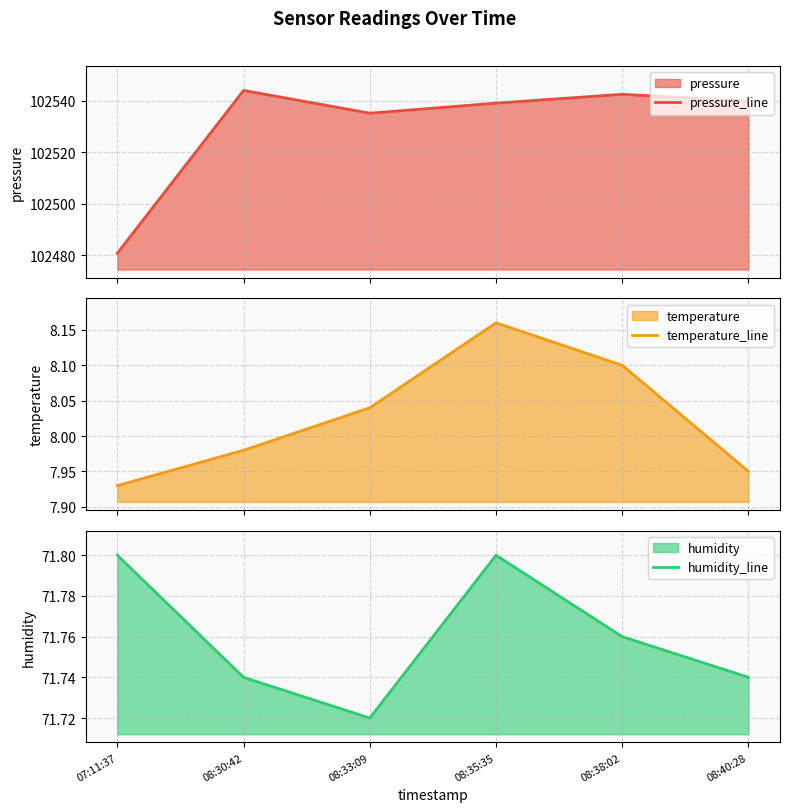

True or false: pressure_line and temperature_line intersect in this chart.

False